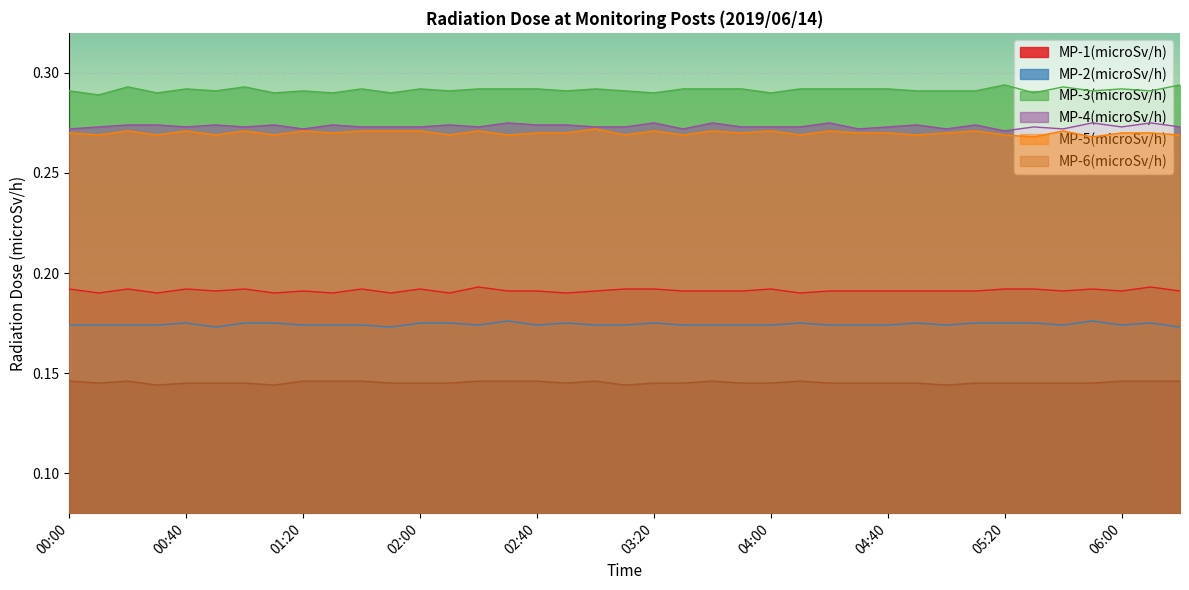

Does the chart display data point markers on the line(s)?

No